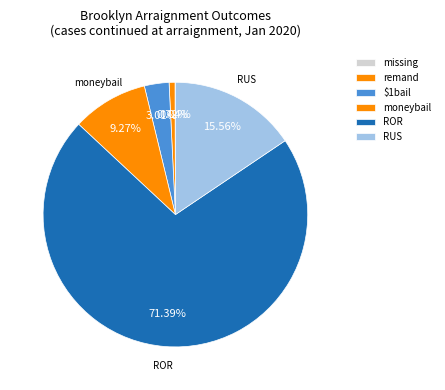

How many slices are in this pie chart?

6